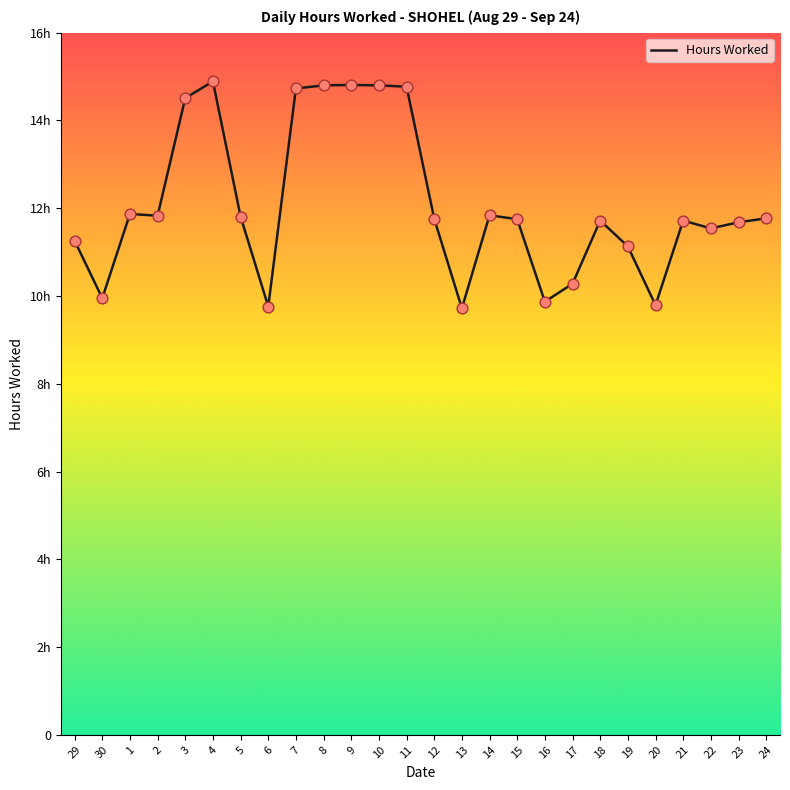

Approximately how many times larger is the value at 14 compared to 6?

1.2